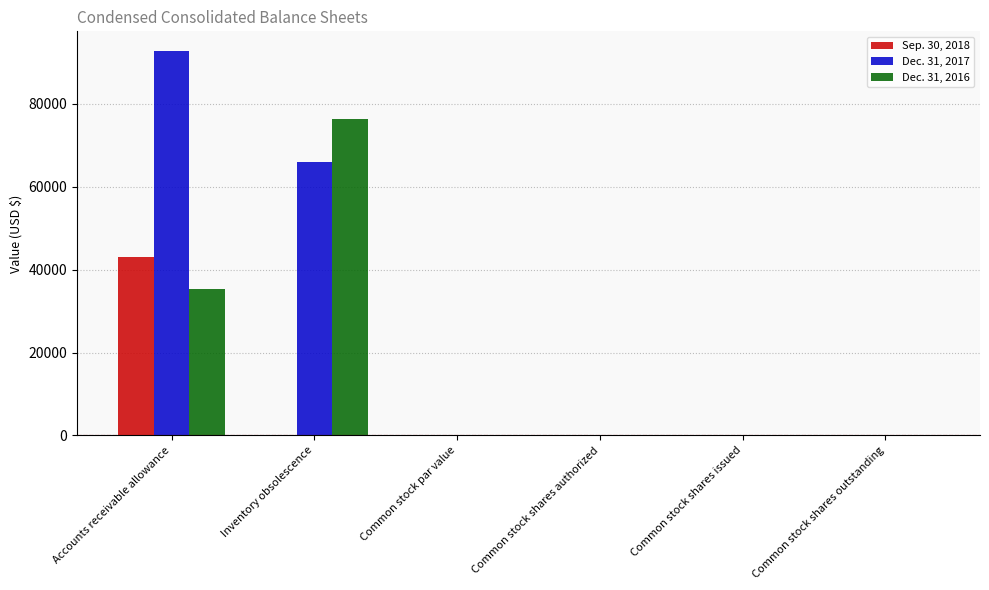

Is the value of Dec. 31, 2017 at Common stock shares outstanding greater than the value of Sep. 30, 2018 at Accounts receivable allowance?

No